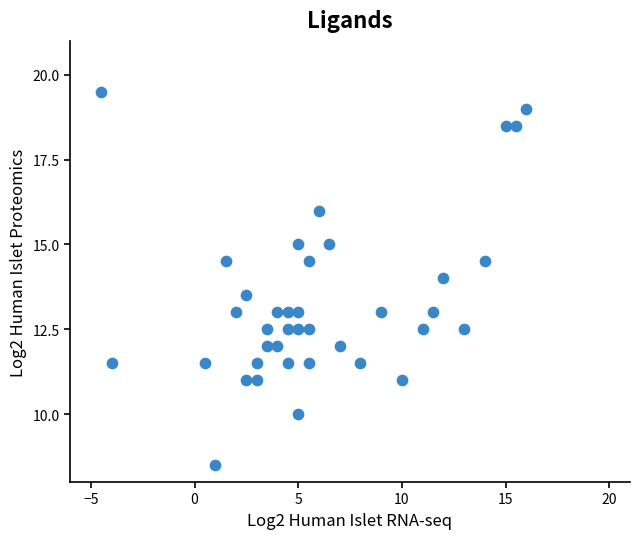

How many points are shown in the scatter plot?

38